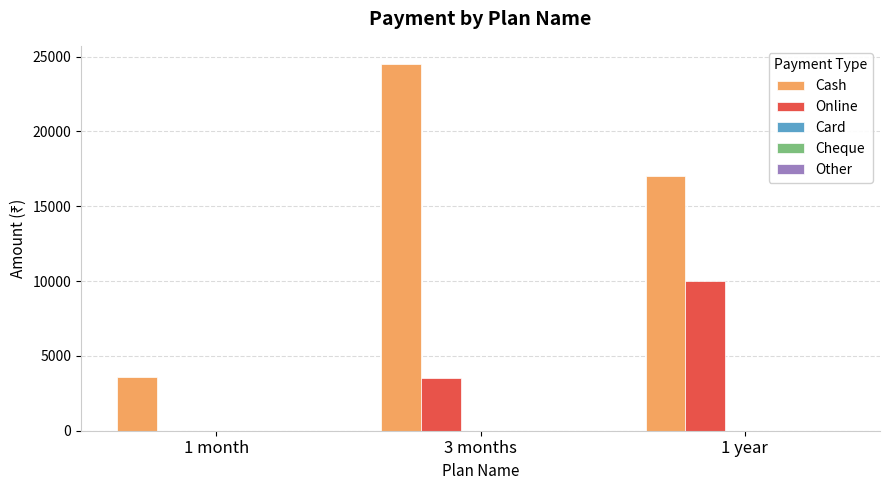

What is the difference between the Online values at 1 year and 1 month?

10000